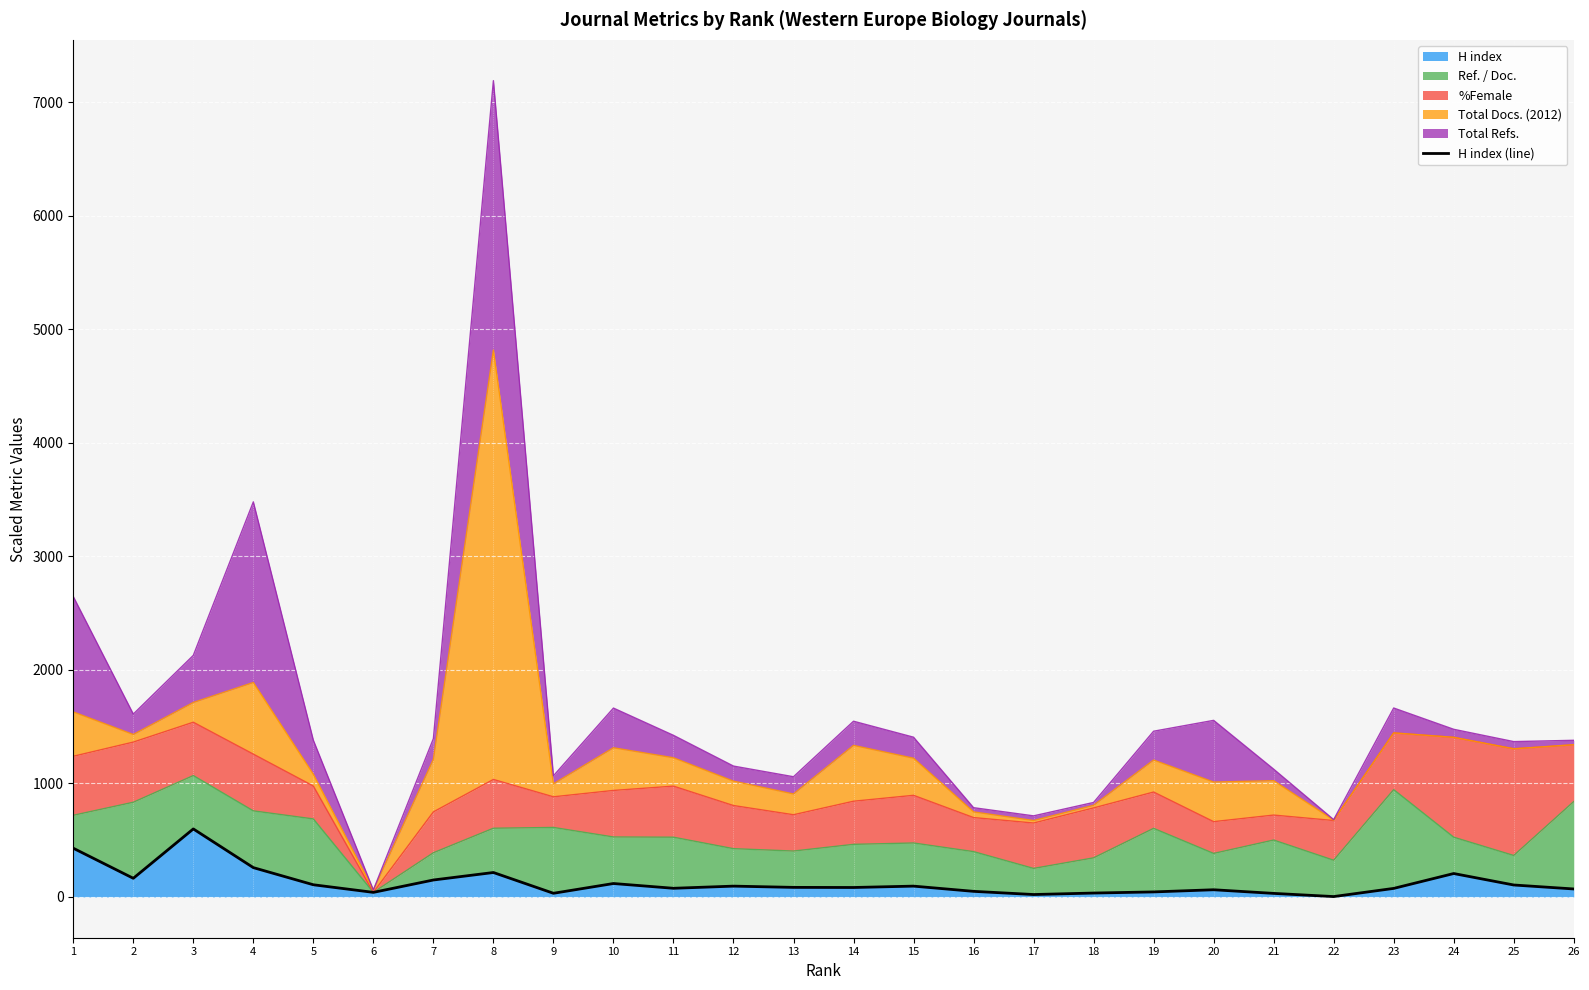

What is the value of the 8th point from the left?

215